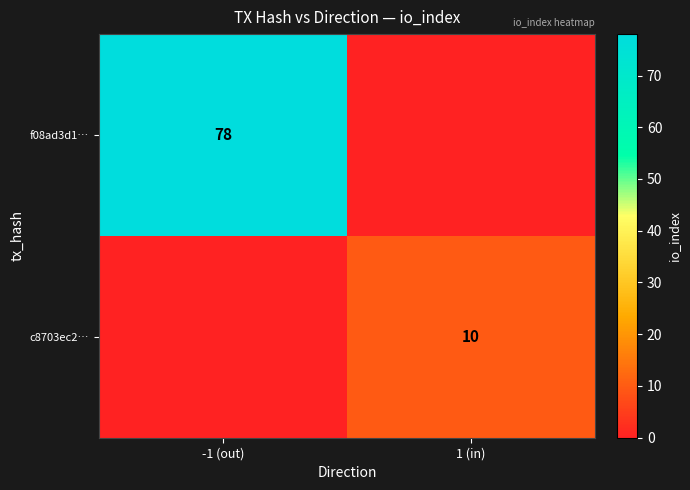

Is it true that c8703ec2… equals 3 at 1 (in)?

False